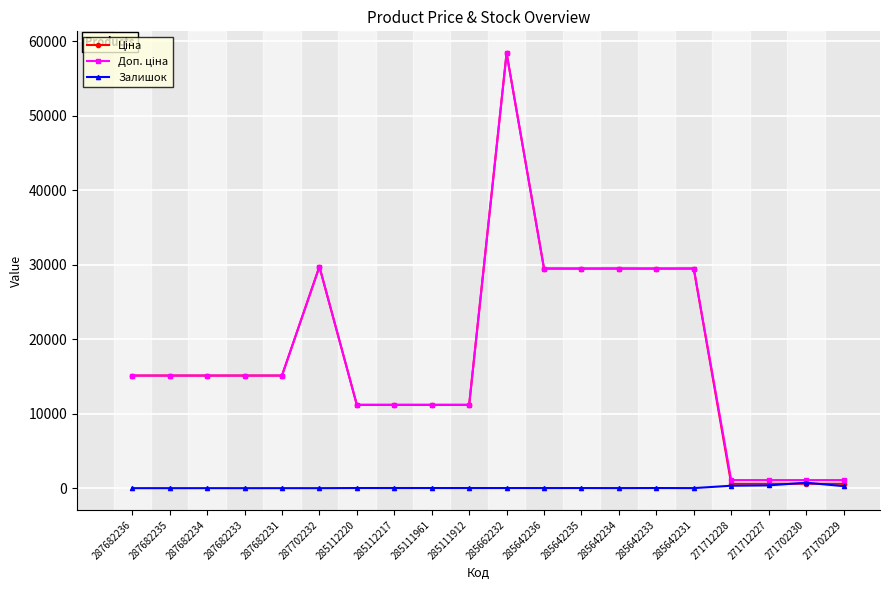

How many series are shown in this chart?

3